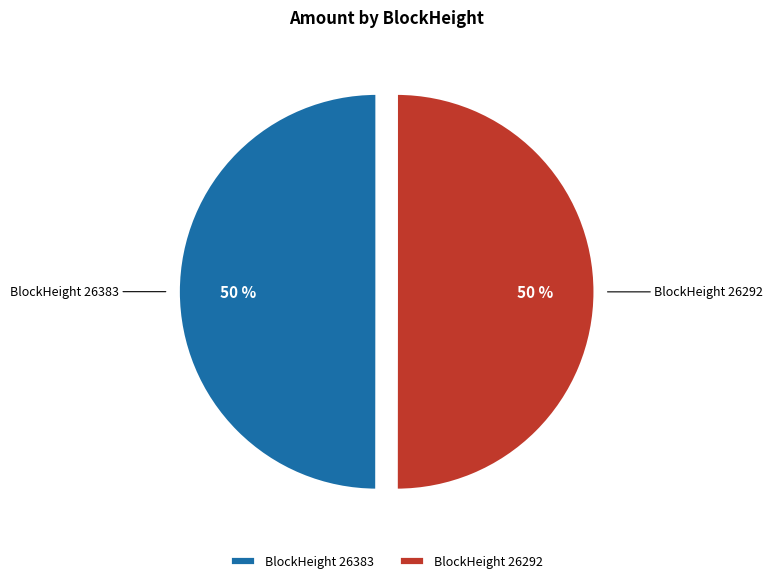

Is it true that BlockHeight 26292 is 43% of the pie?

False